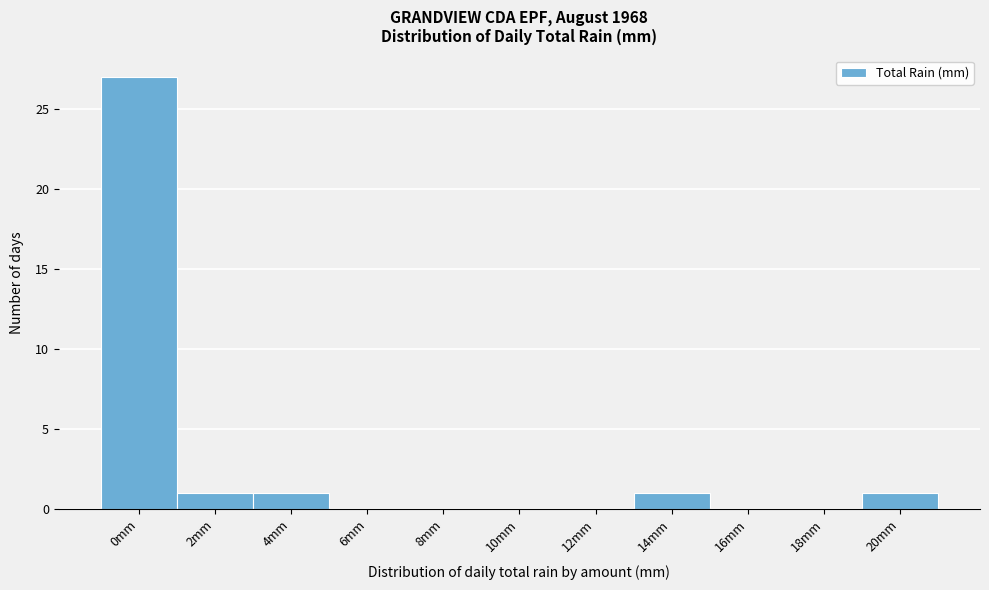

Reading left to right, transcribe all the data shown in this chart.

0mm=27	2mm=1	4mm=1	6mm=0	8mm=0	10mm=0	12mm=0	14mm=1	16mm=0	18mm=0	20mm=1